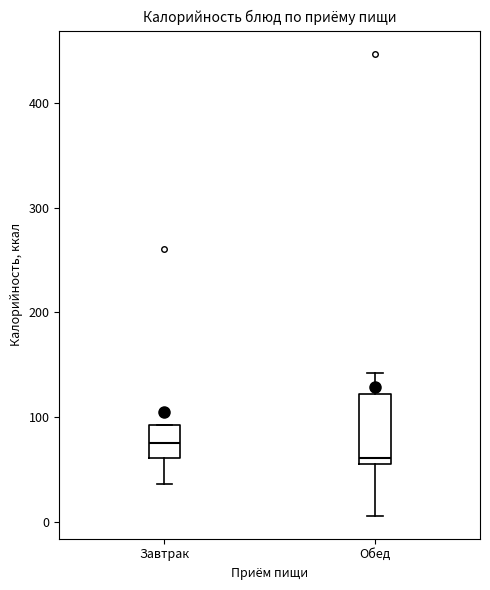

Reading left to right, transcribe this box plot: for each box, give where its median line is, the range the box spans, and where its two whiskers end, as read against the y-axis. The values are not printed on the chart, so give them approximately, as read against the axis.

Завтрак: median 80, box 60 to 90, whiskers 40 to 90
Обед: median 60, box 50 to 120, whiskers 10 to 140